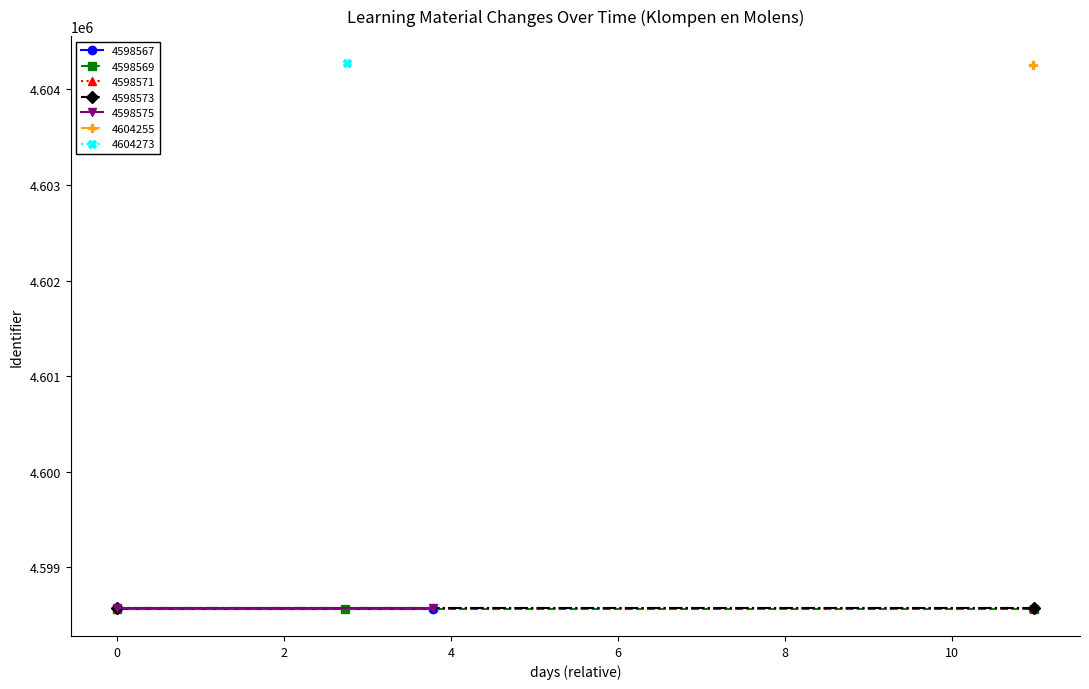

What is the value of the Inhoud gewijzigd (Identifier) point at the 11th from the left?

4598573